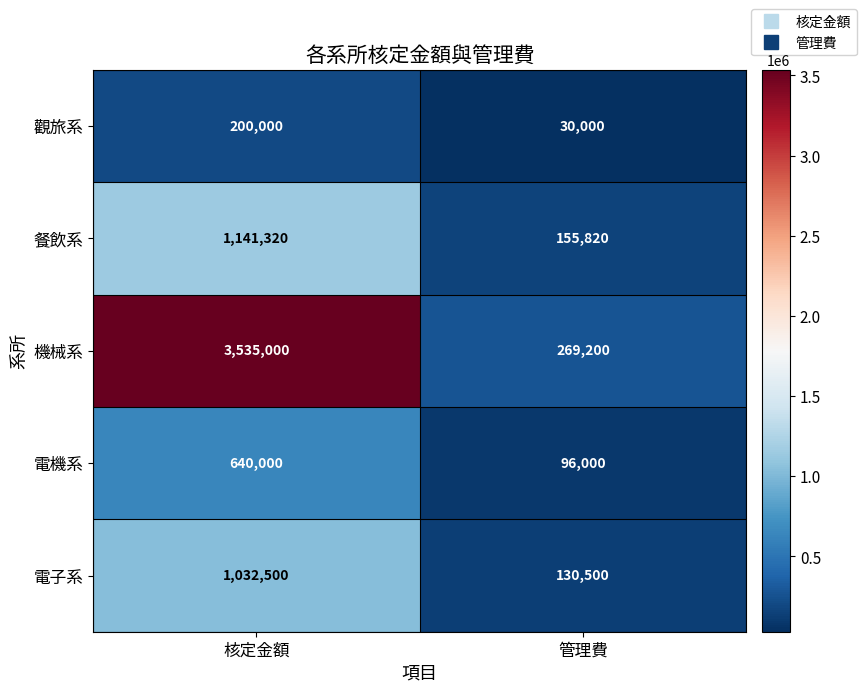

Reading left to right, list all the values displayed in this chart.

觀旅系: 核定金額=200000	管理費=30000
餐飲系: 核定金額=1141320	管理費=155820
機械系: 核定金額=3535000	管理費=269200
電機系: 核定金額=640000	管理費=96000
電子系: 核定金額=1032500	管理費=130500